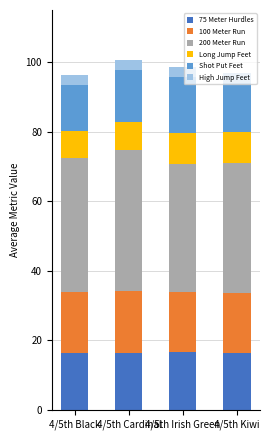

What is the sum of all 75 Meter Hurdles values?

65.8